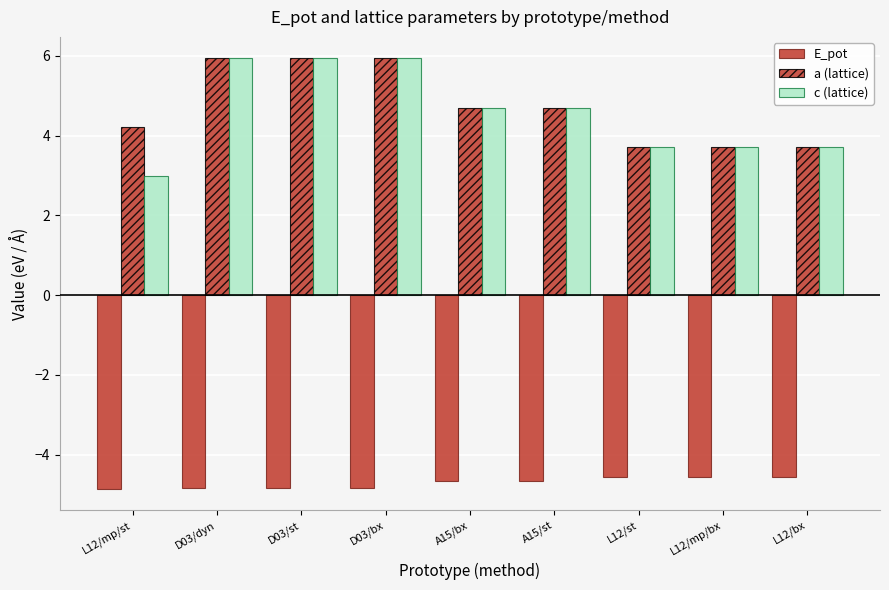

How many bars are there in total?

27